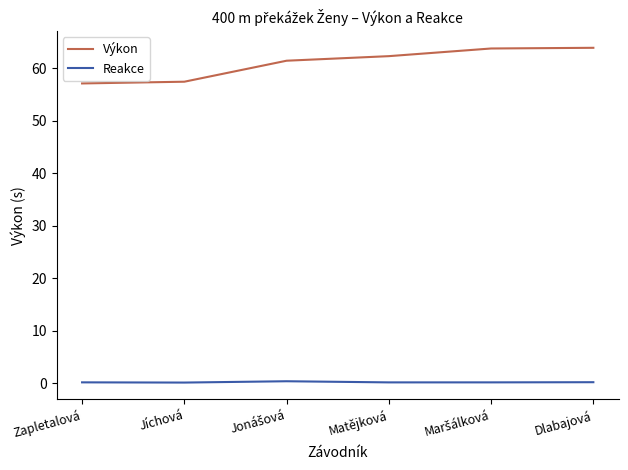

What is the sum of all Reakce values?

1.2